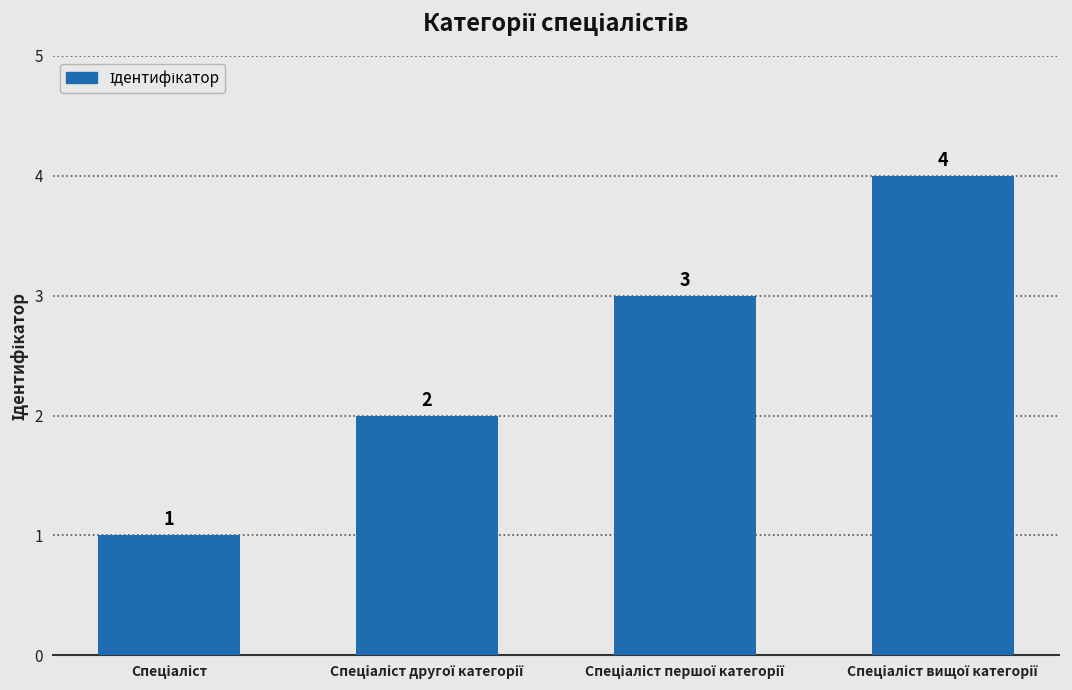

What is the sum of all values?

10